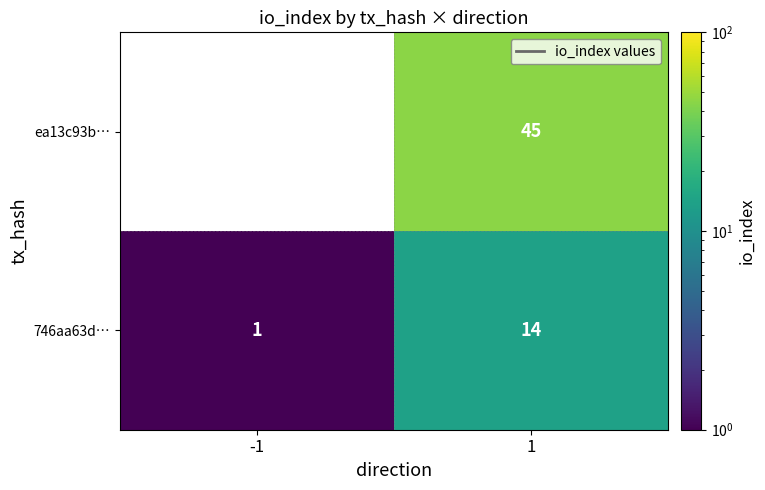

Which series has the largest total across all categories?

ea13c93b…